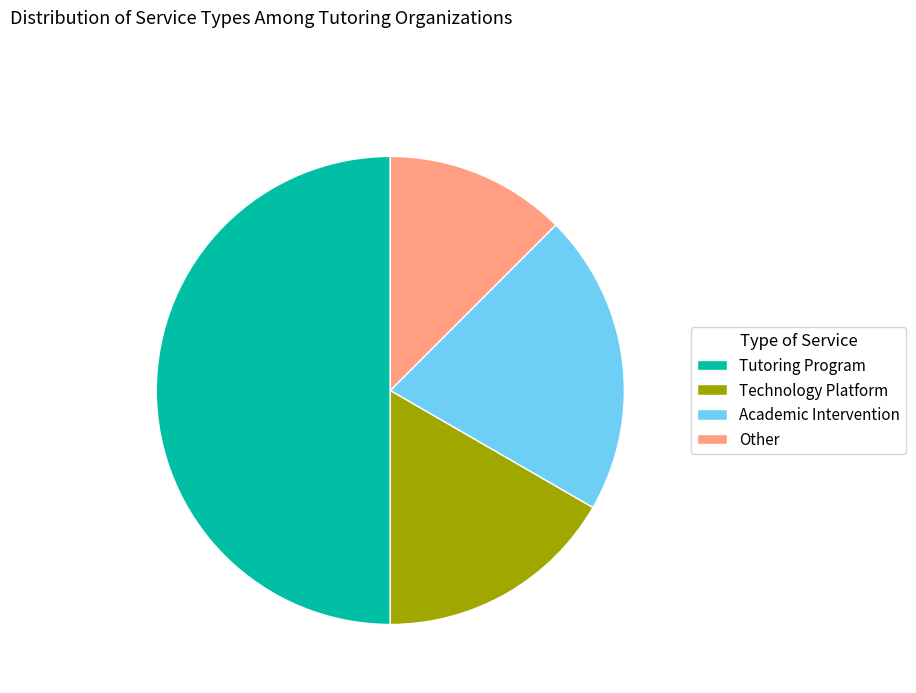

Is Other the majority of the pie?

No